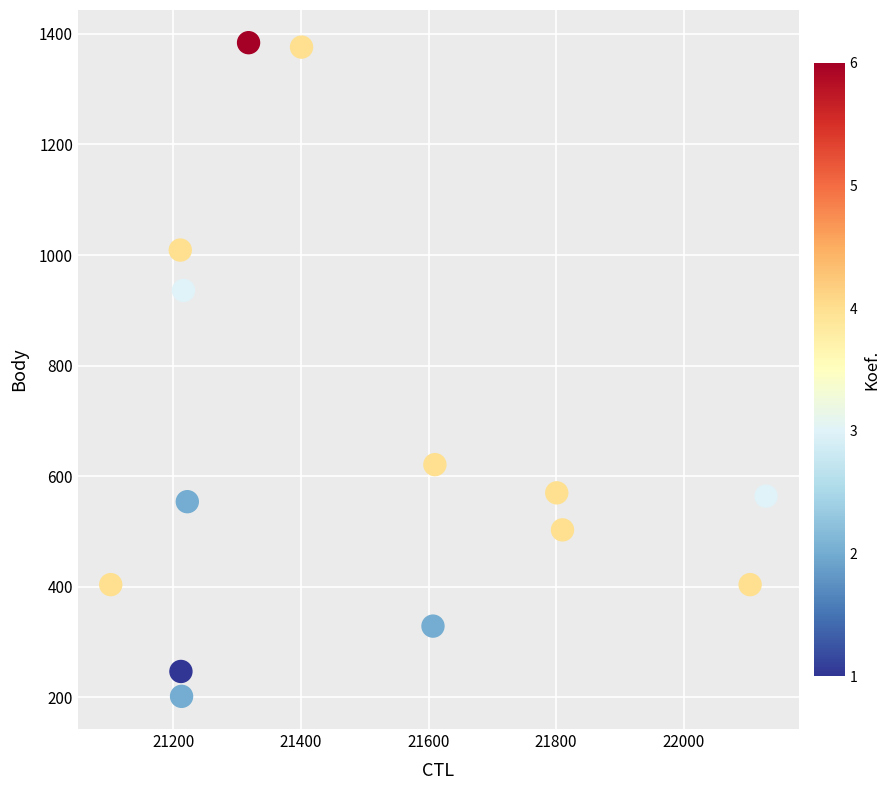

What Y value in the scatter plot is closest to 793?

936